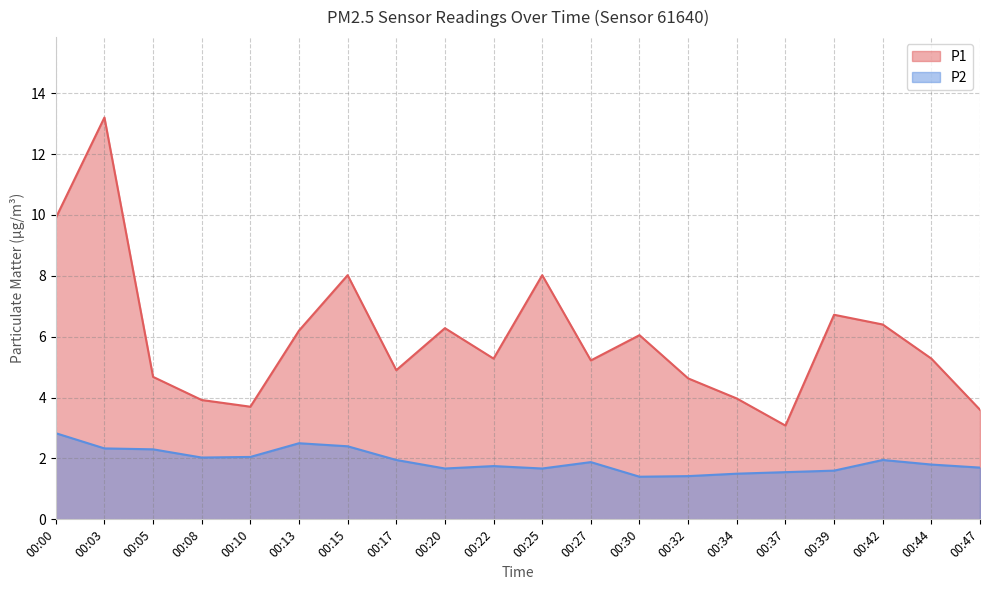

What is the difference between the P2 values at 00:34 and 00:10?

0.5